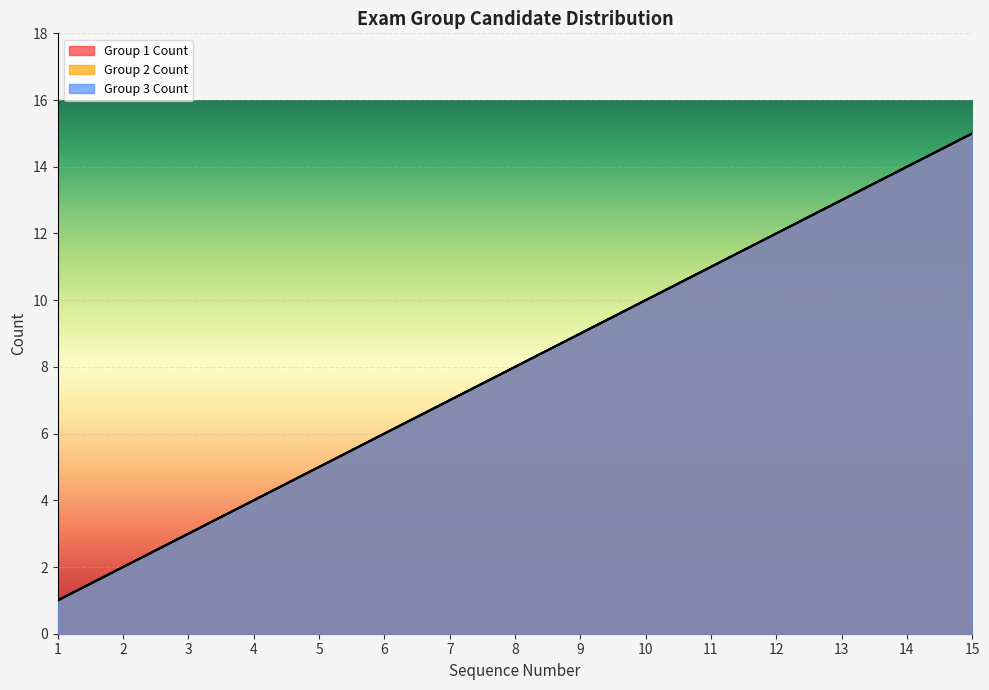

Between 4 and 6, which series saw the biggest shift?

Group 1 Count